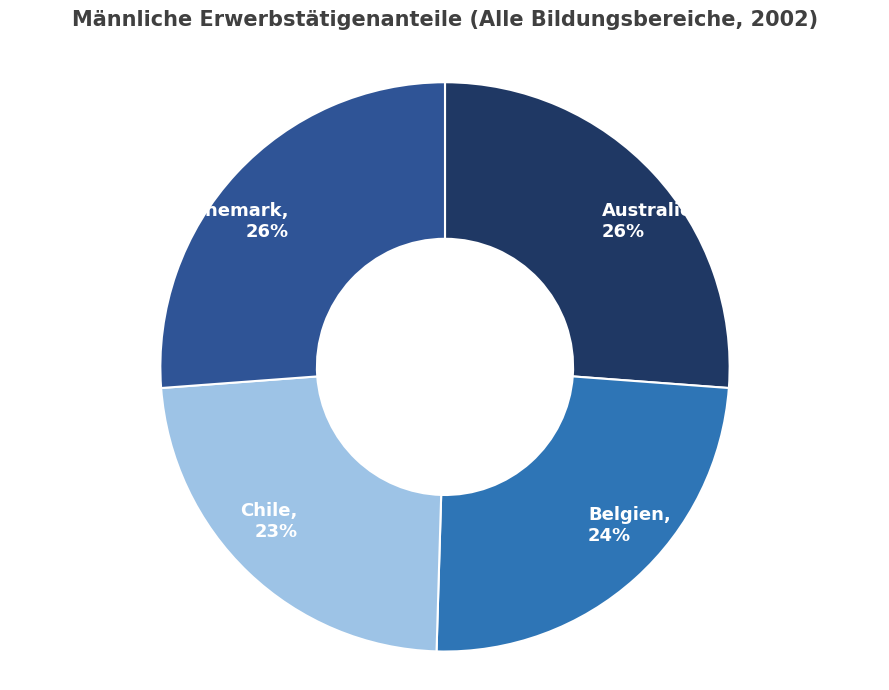

Is there a majority slice in this chart?

No